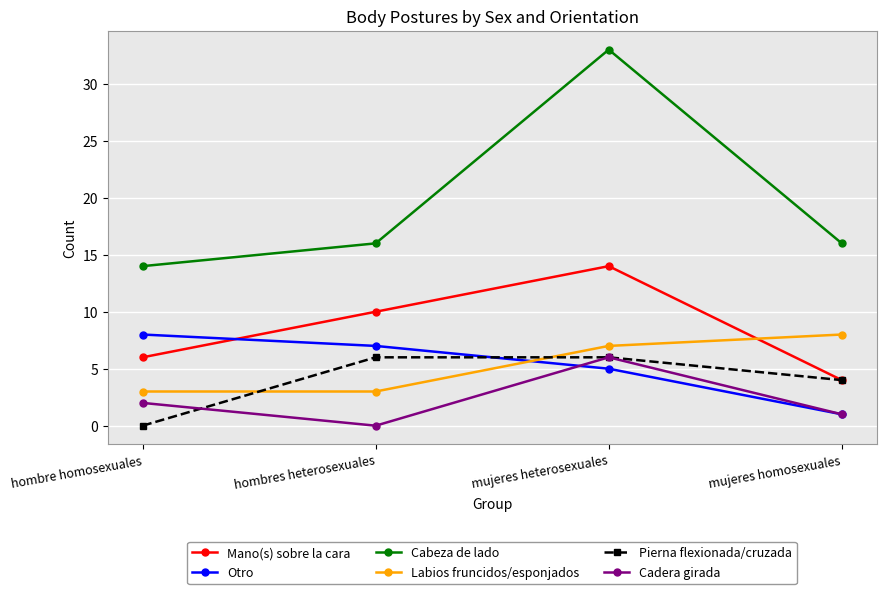

The Cadera girada series shows 9 at mujeres heterosexuales. True or false?

False